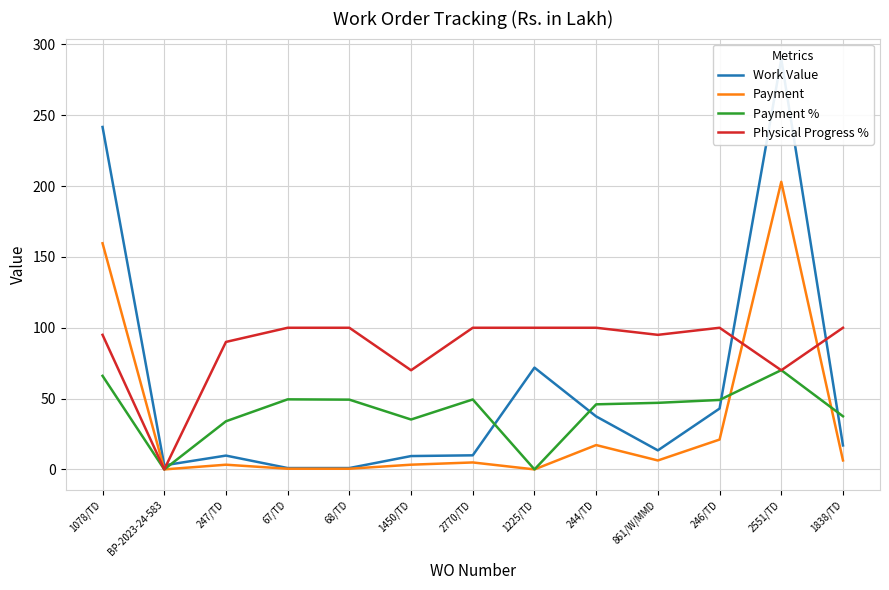

At 246/TD, list the series in order from largest to smallest.

Physical Progress %, Payment %, Work Value, Payment